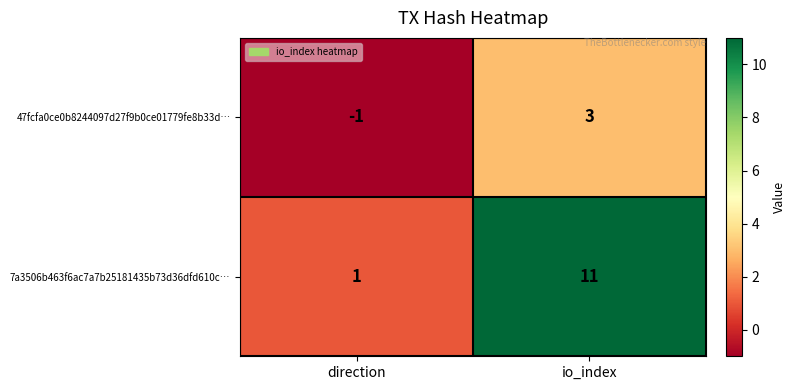

How many distinct data groups are displayed?

2